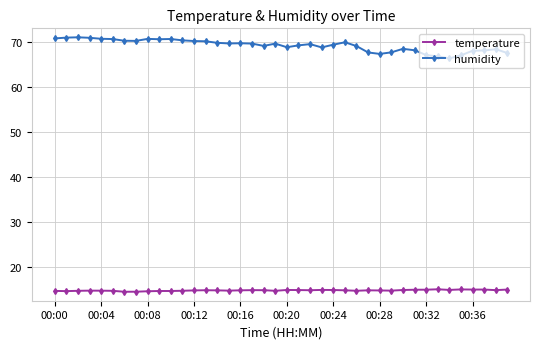

What is the difference between the maximum and minimum values in the humidity series?

4.7